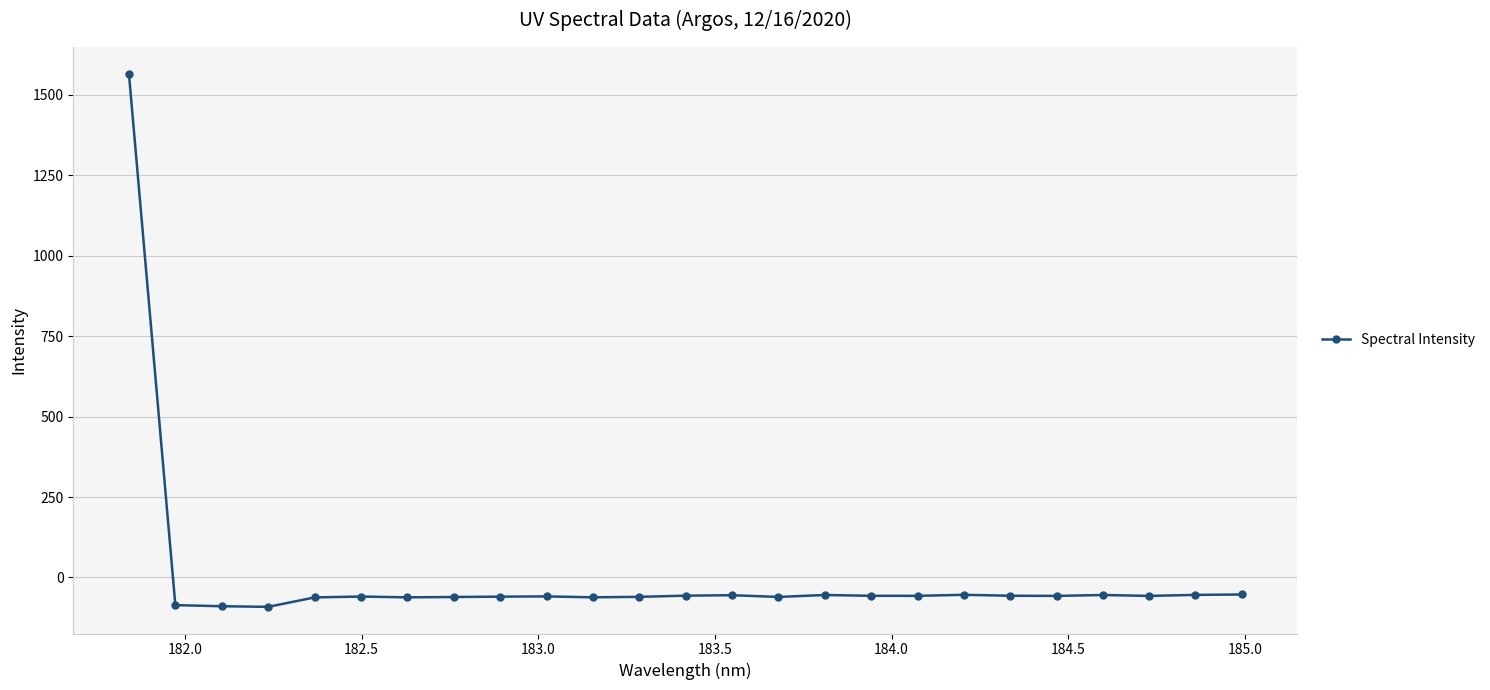

What is the value of the 7th point from the left?

-61.8